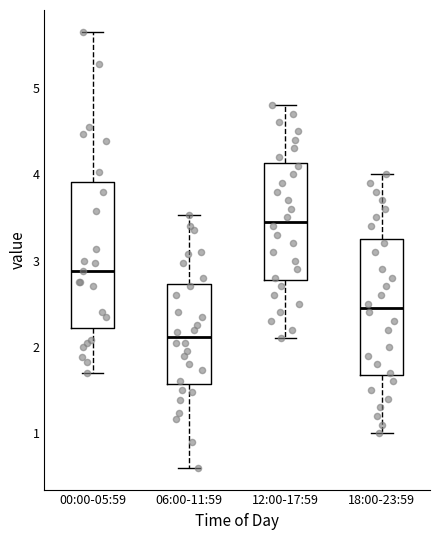

Which box has the highest median line?

12:00-17:59